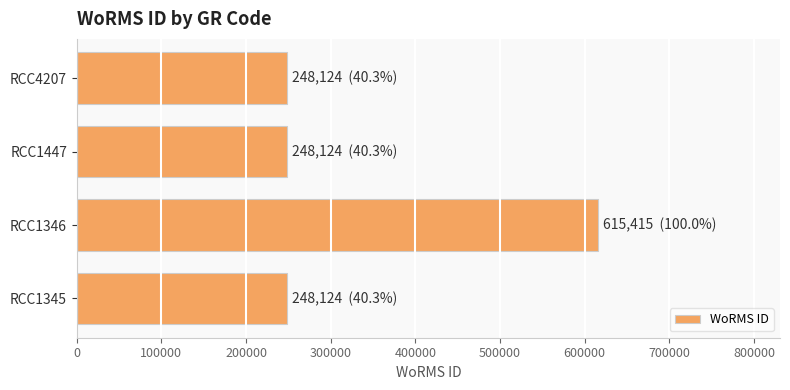

At which category does the chart reach its peak across all series?

RCC1346